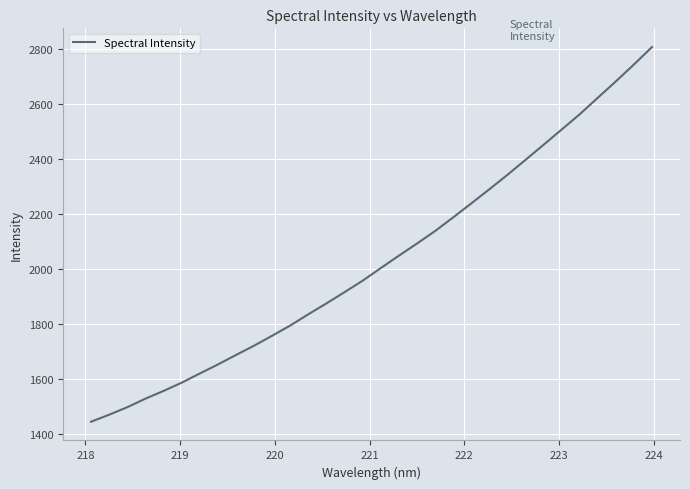

How many lines are shown in the chart?

1